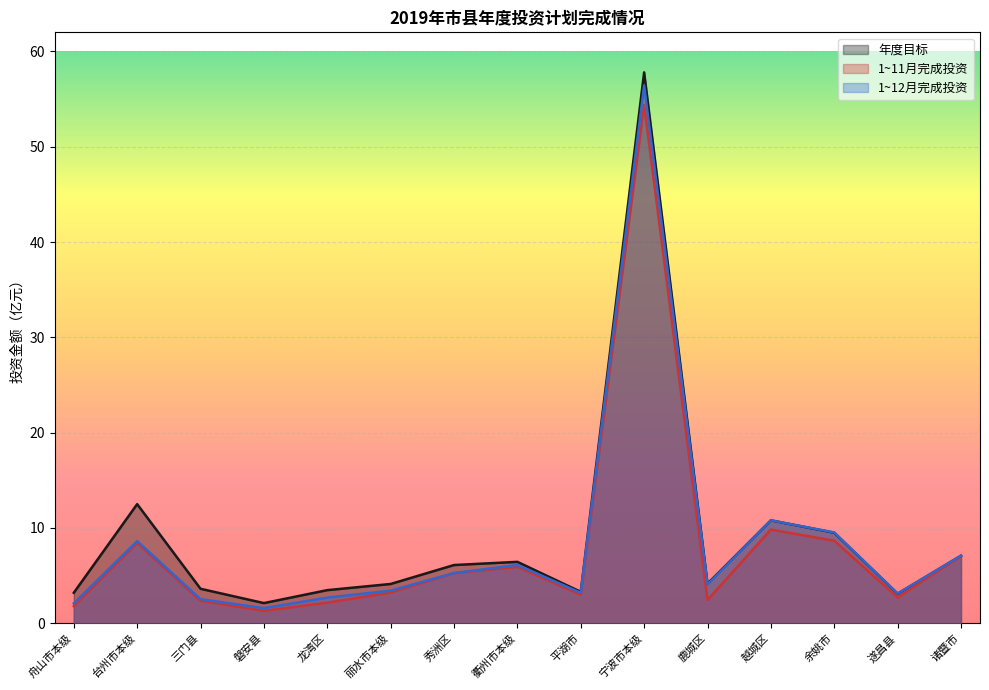

What is the difference between the highest and lowest values at 台州市本级?

4.1